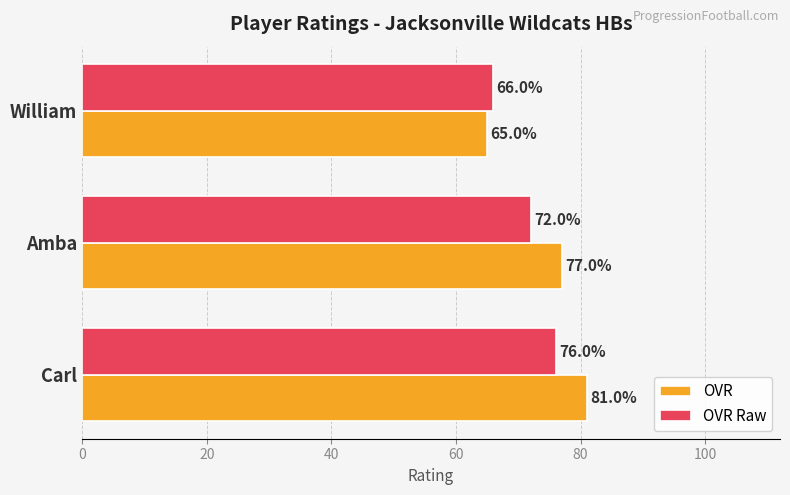

Rank the series by their maximum value, from lowest to highest.

OVR Raw, OVR